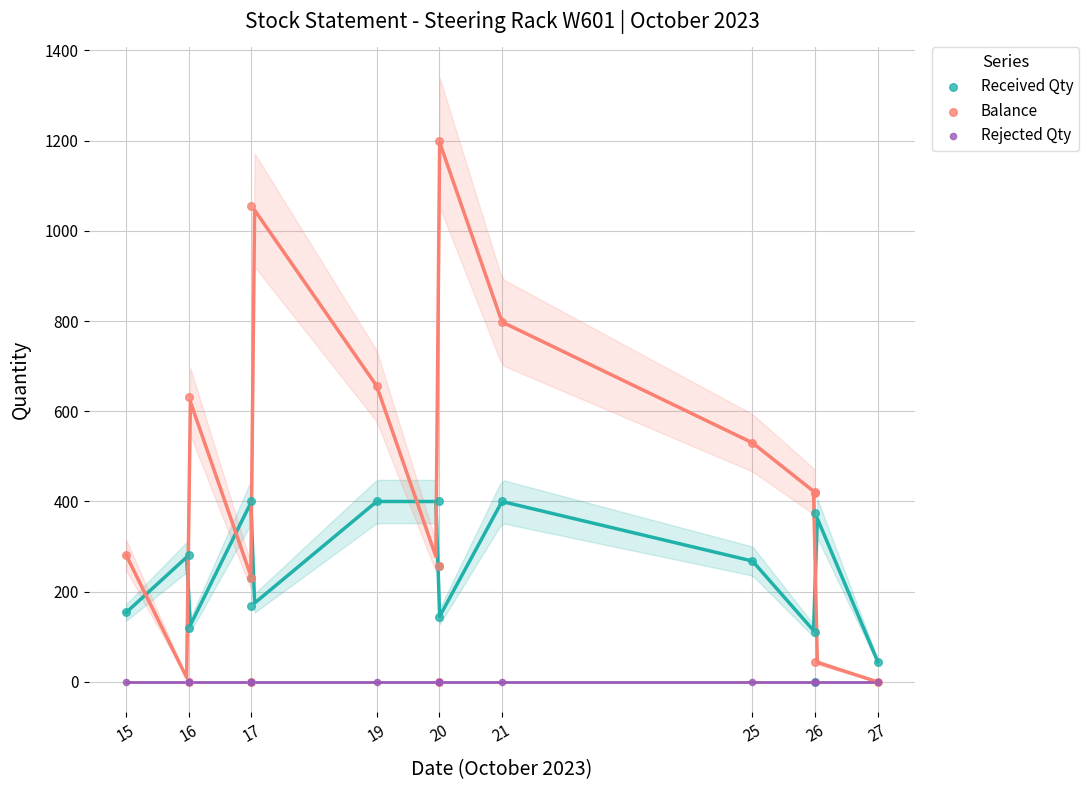

What are all the series names shown in the legend?

Received Qty, Balance, Rejected Qty